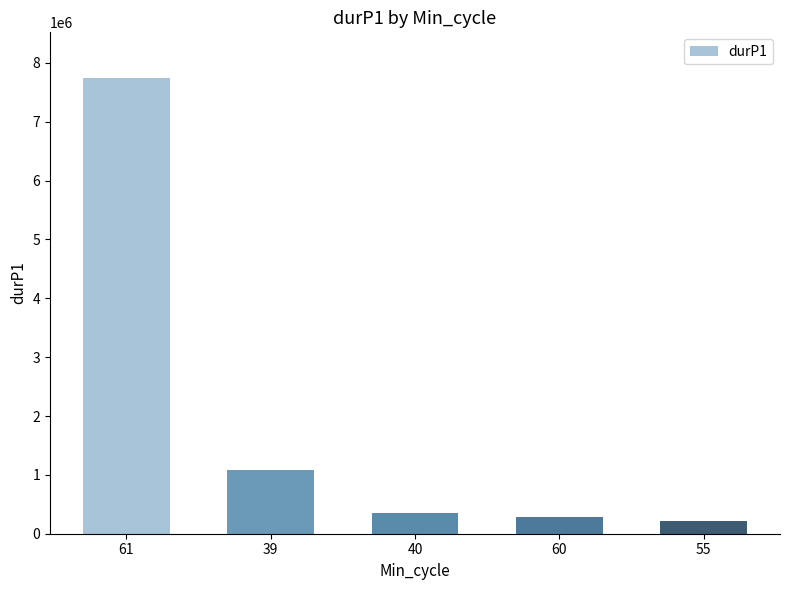

How many values are below 343838?

2